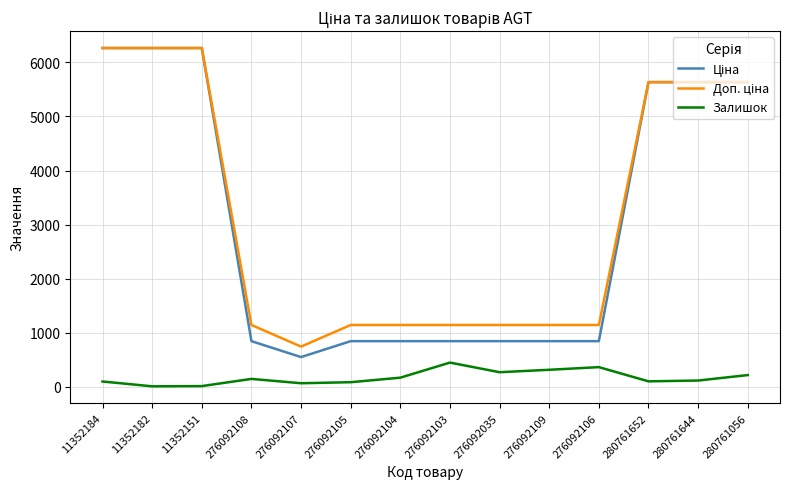

What is the maximum value shown in the chart?

6266.7